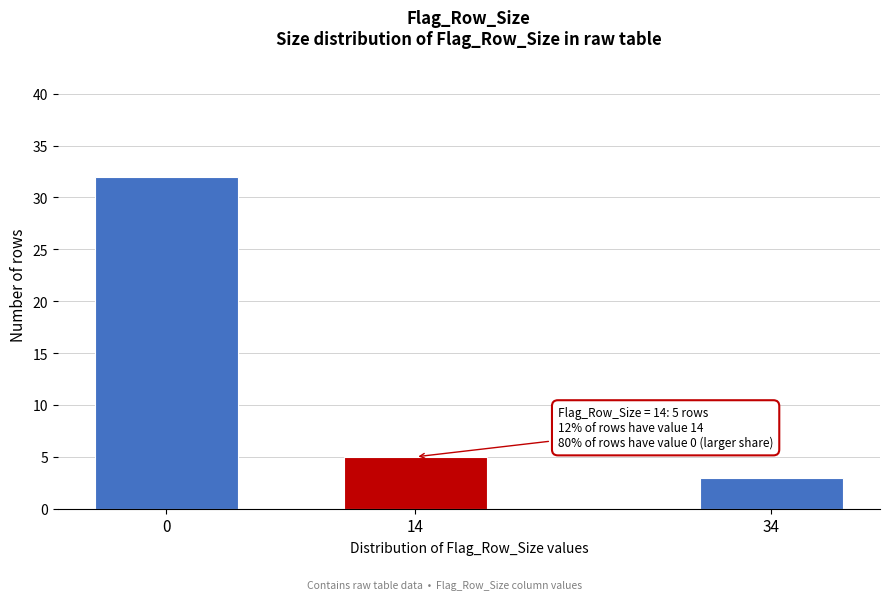

Reading right to left, extract all data points from this chart.

3	5	32